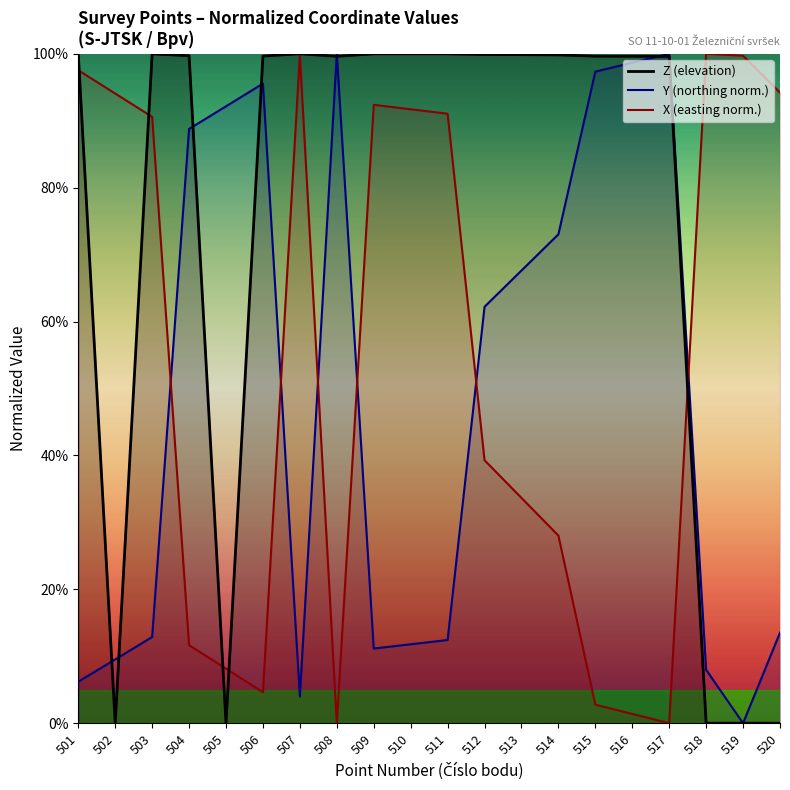

What is the average value of the Y (northing norm.) series?

48.2